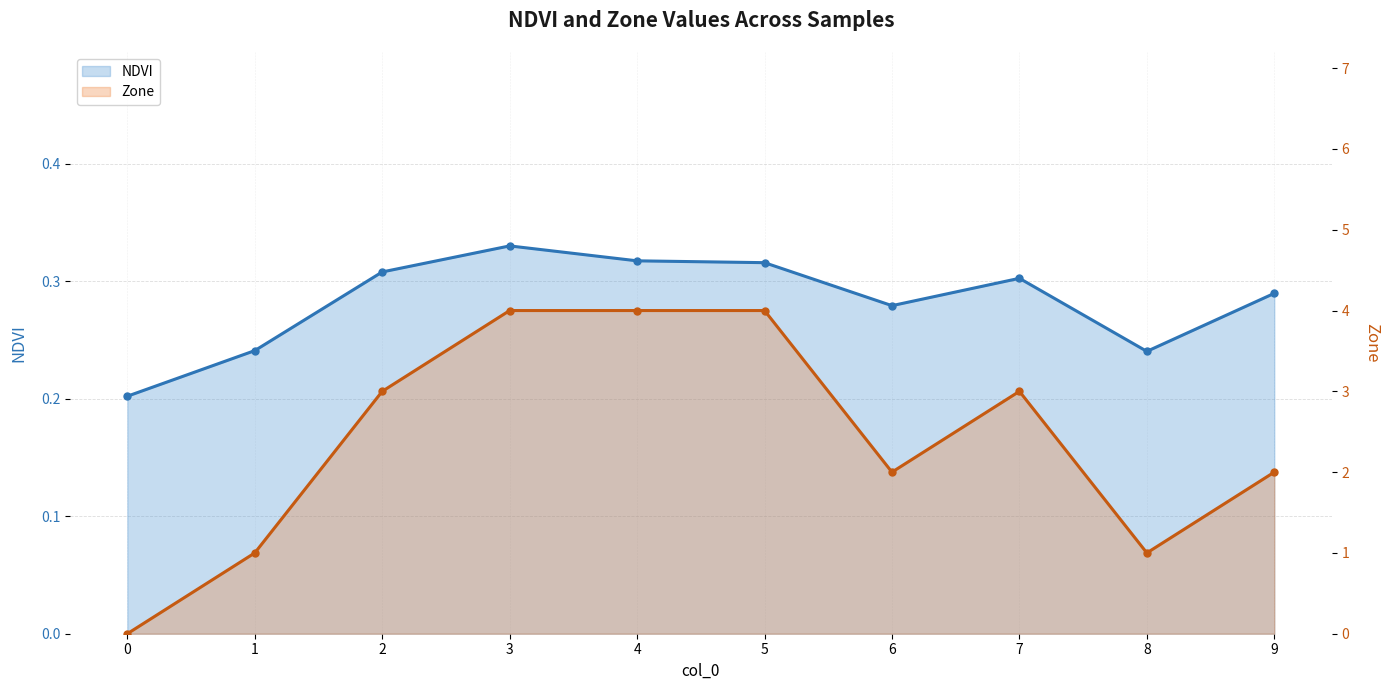

Rank the series at 4 from highest to lowest value.

Zone, NDVI